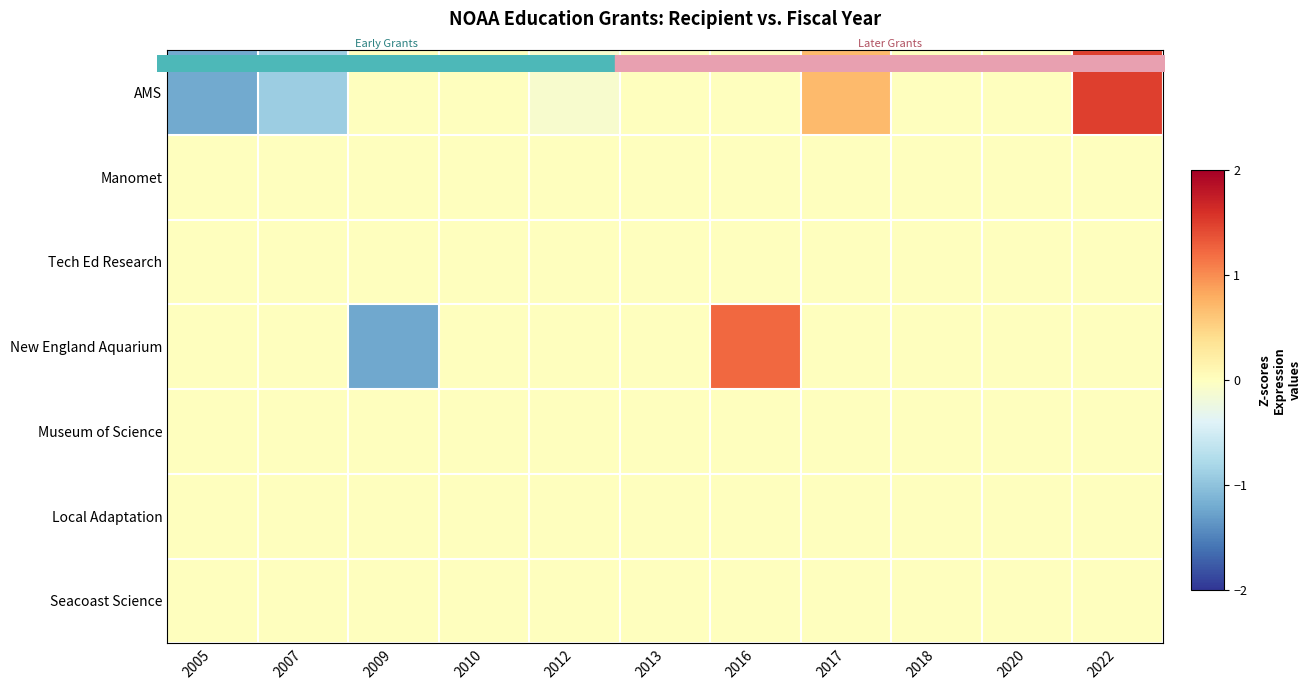

Reading right to left, extract all data points from this chart.

AMS: 2022=1.5	2020=0.0	2018=0.0	2017=0.7	2016=0.0	2013=0.0	2012=-0.1	2010=0.0	2009=0.0	2007=-0.9	2005=-1.2
Manomet: 2022=0.0	2020=0.0	2018=0.0	2017=0.0	2016=0.0	2013=0.0	2012=0.0	2010=0.0	2009=0.0	2007=0.0	2005=0.0
Tech Ed Research: 2022=0.0	2020=0.0	2018=0.0	2017=0.0	2016=0.0	2013=0.0	2012=0.0	2010=0.0	2009=0.0	2007=0.0	2005=0.0
New England Aquarium: 2022=0.0	2020=0.0	2018=0.0	2017=0.0	2016=1.2	2013=0.0	2012=0.0	2010=0.0	2009=-1.2	2007=0.0	2005=0.0
Museum of Science: 2022=0.0	2020=0.0	2018=0.0	2017=0.0	2016=0.0	2013=0.0	2012=0.0	2010=0.0	2009=0.0	2007=0.0	2005=0.0
Local Adaptation: 2022=0.0	2020=0.0	2018=0.0	2017=0.0	2016=0.0	2013=0.0	2012=0.0	2010=0.0	2009=0.0	2007=0.0	2005=0.0
Seacoast Science: 2022=0.0	2020=0.0	2018=0.0	2017=0.0	2016=0.0	2013=0.0	2012=0.0	2010=0.0	2009=0.0	2007=0.0	2005=0.0